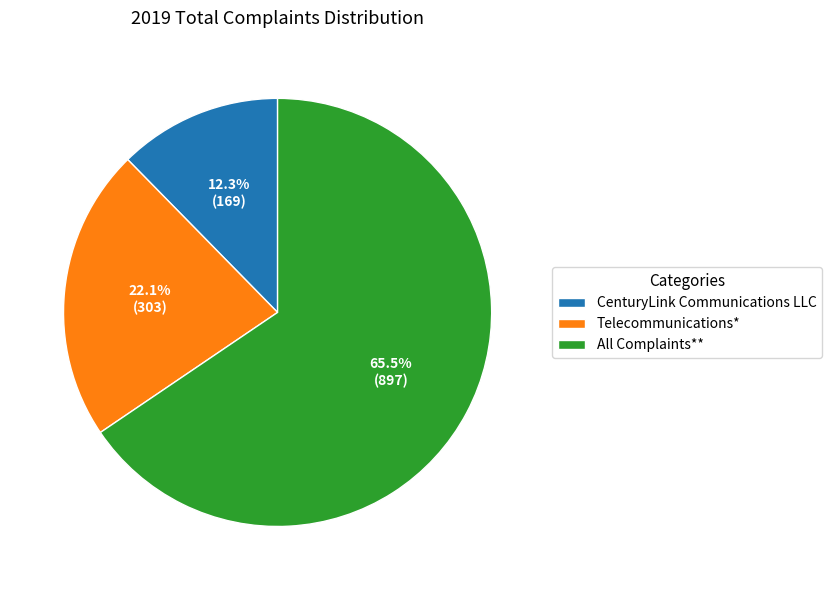

The CenturyLink Communications LLC slice represents 12% of the pie. True or false?

True